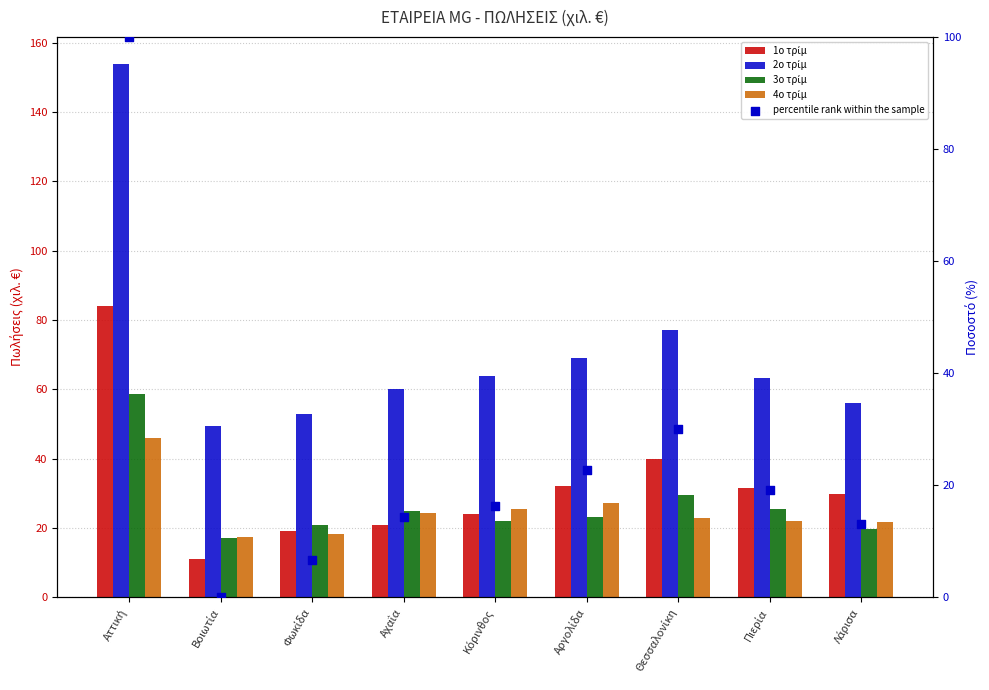

Is the value of percentile rank within the sample at Κόρινθος greater than the value of 4ο τρίμ at Βoιωτία?

No